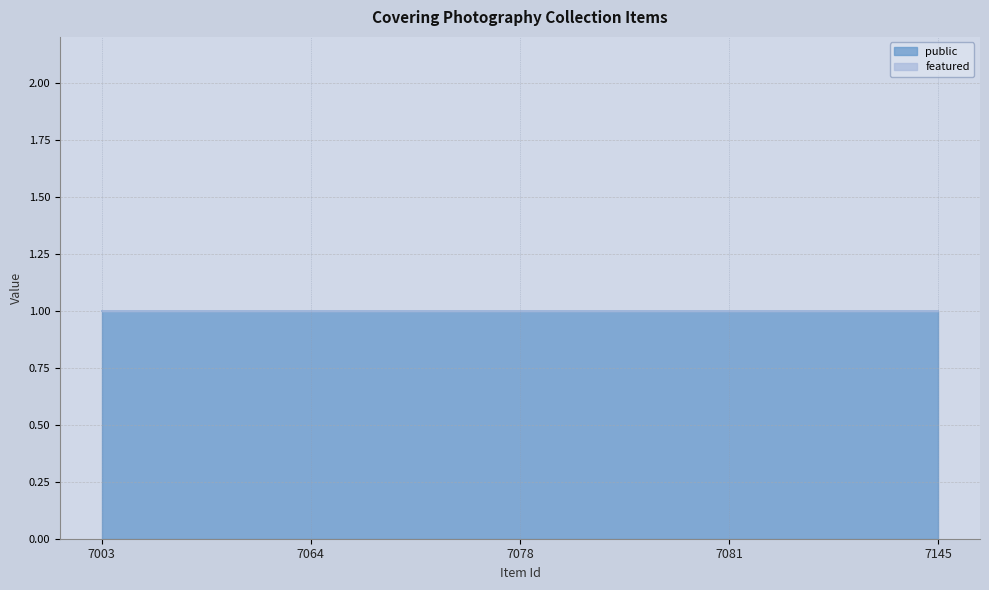

Rank the series at 7078 from highest to lowest value.

public, featured